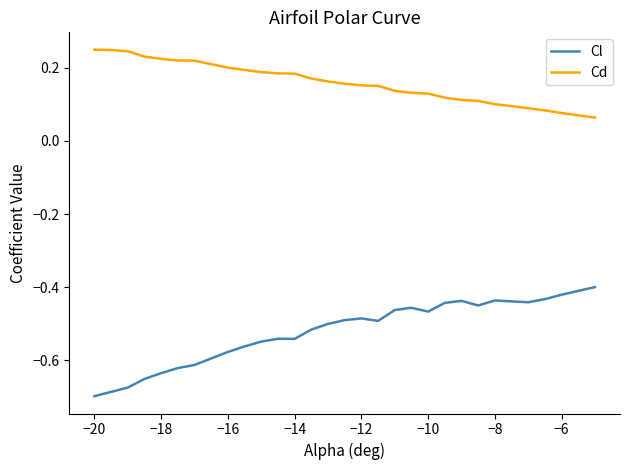

Rank the series by their average value, from lowest to highest.

Cl, Cd